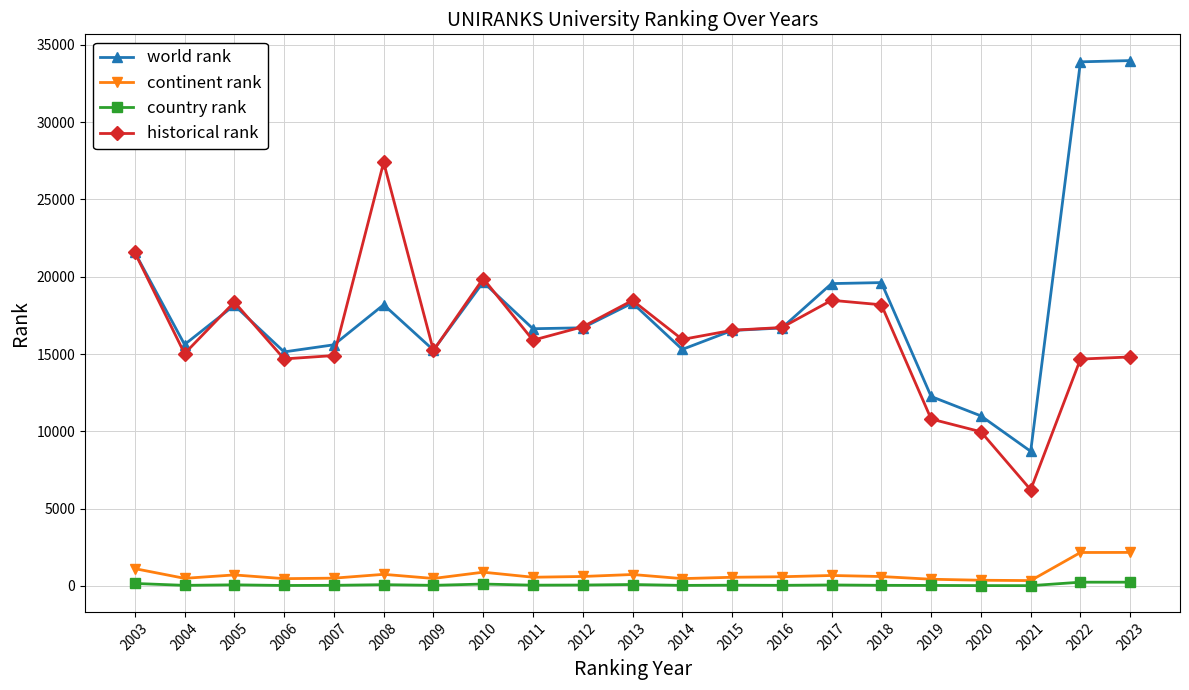

What is the difference between the maximum and minimum values in the world rank series?

25279.0